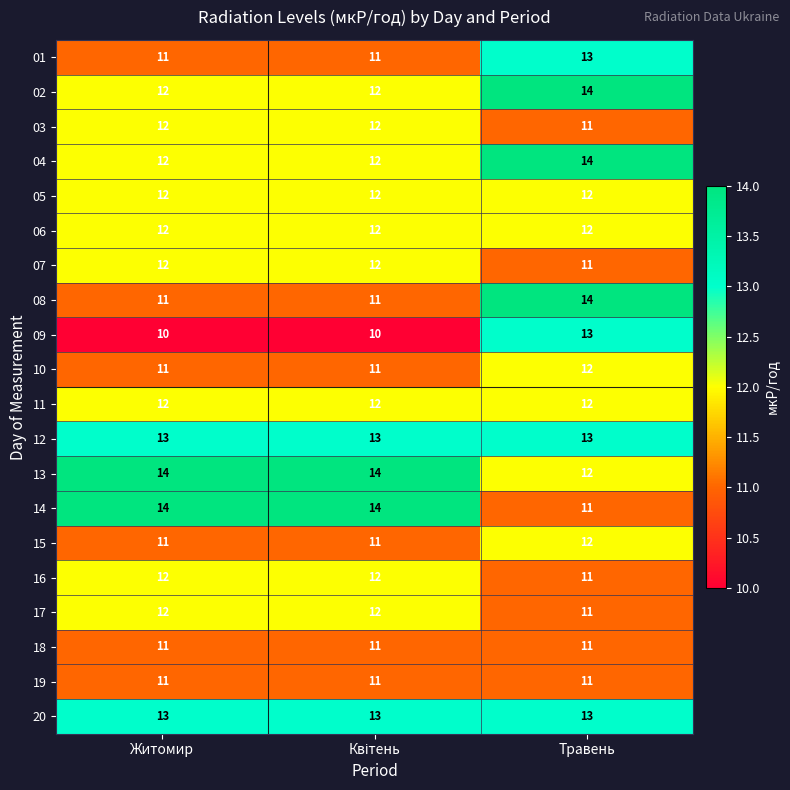

Is it true that 02 equals 19 at Травень?

False